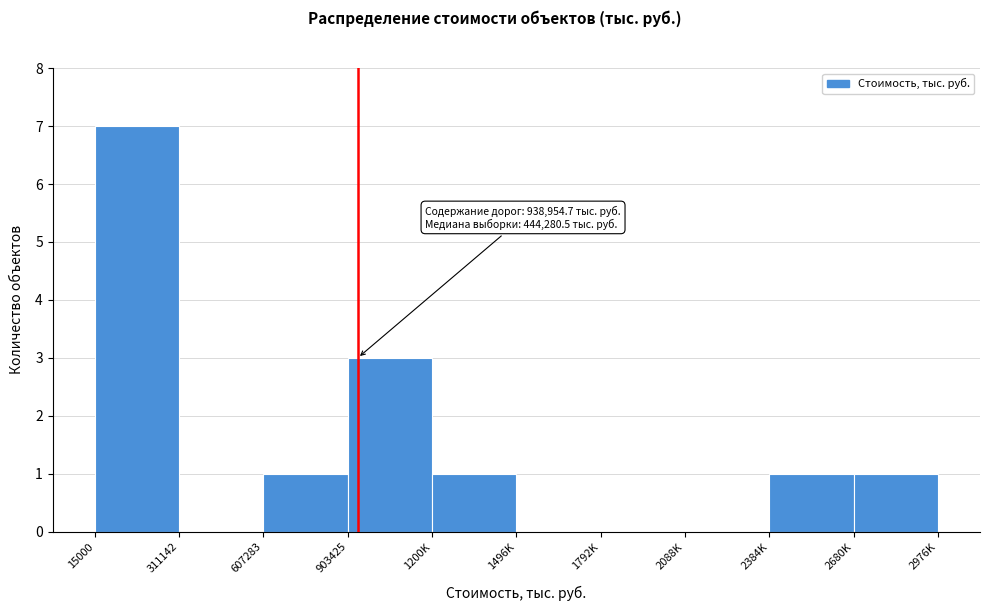

Reading left to right, what are all the values shown in this chart?

15000=7	311142=0	607283=1	903425=3	1200K=1	1496K=0	1792K=0	2088K=0	2384K=1	2680K=1